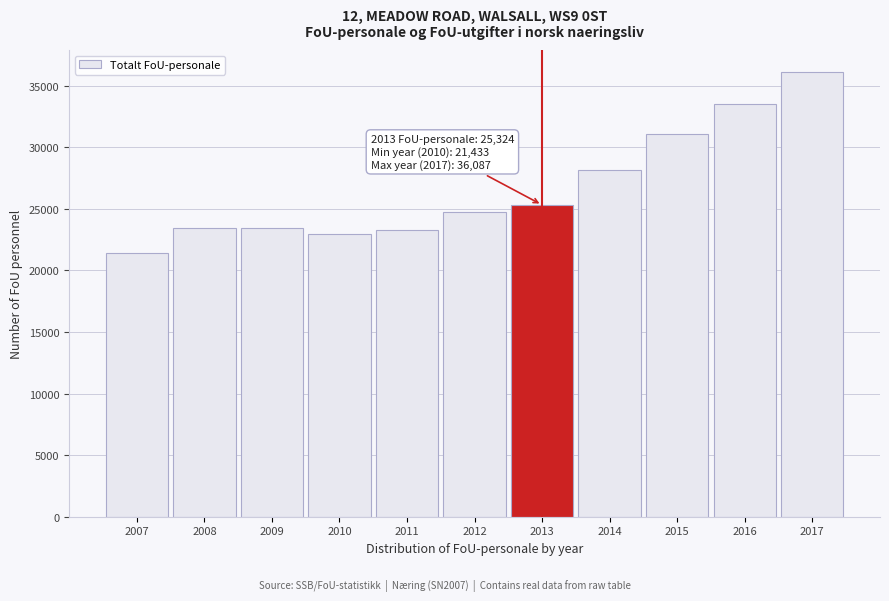

What is the maximum value shown in the chart?

36087.3